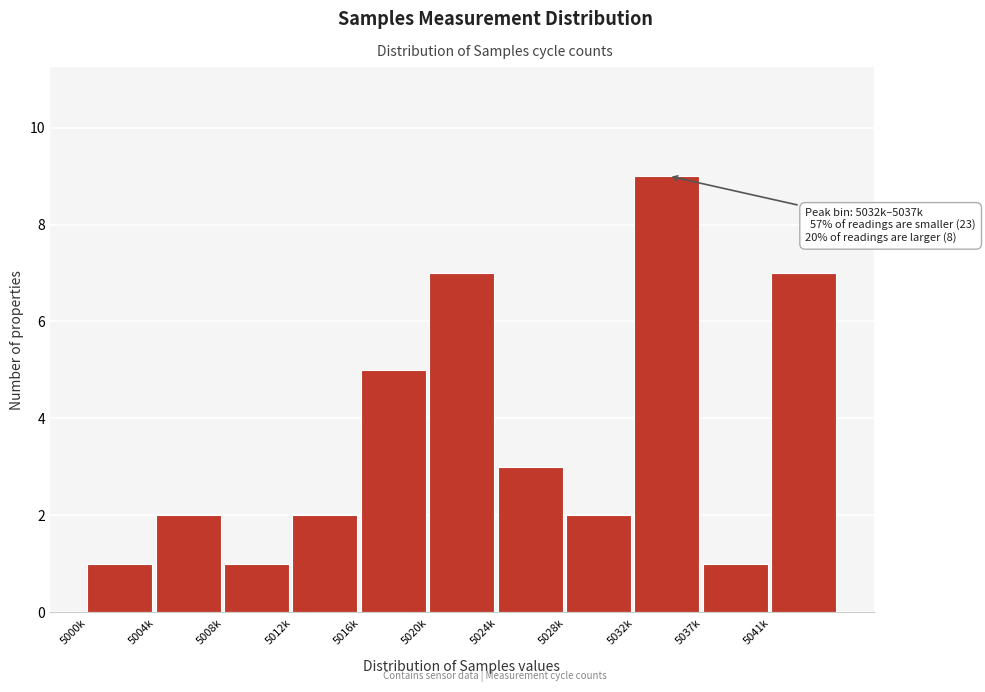

Reading right to left, transcribe all the data shown in this chart.

7	1	9	2	3	7	5	2	1	2	1